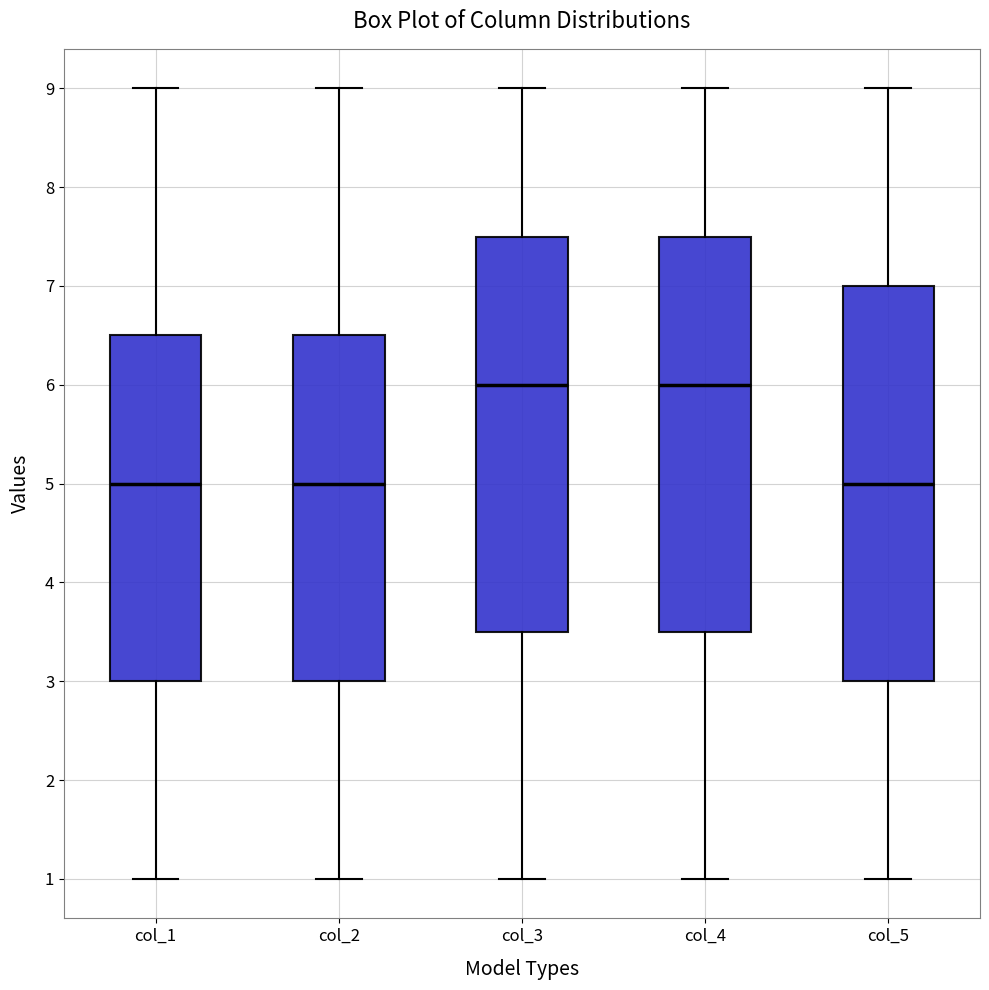

Where is the upper edge of the box for col_5 on the y-axis? The values are not printed on the chart, so give them approximately, as read against the axis.

7.0